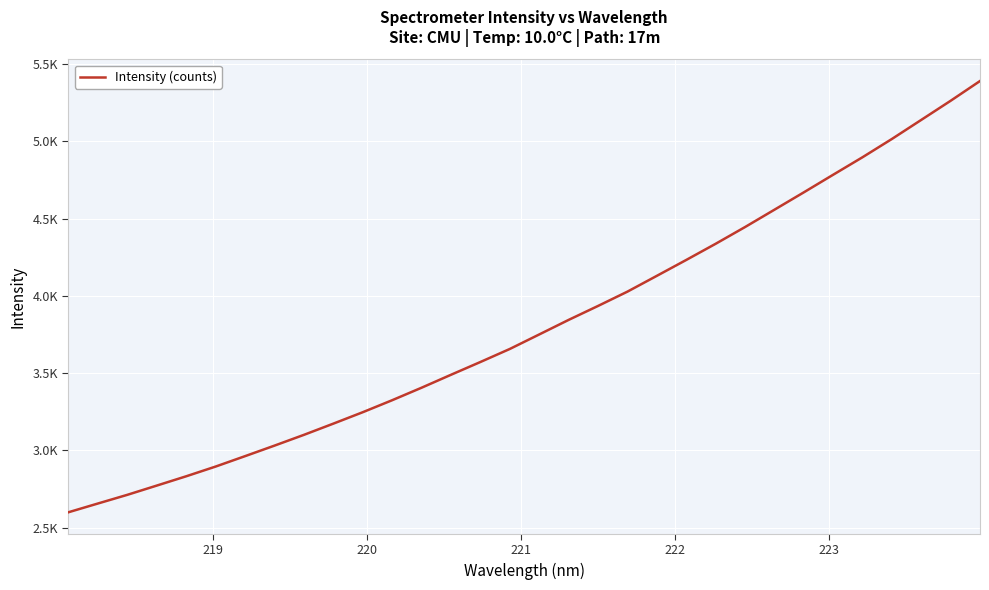

What is the minimum value shown in the chart?

2599.4